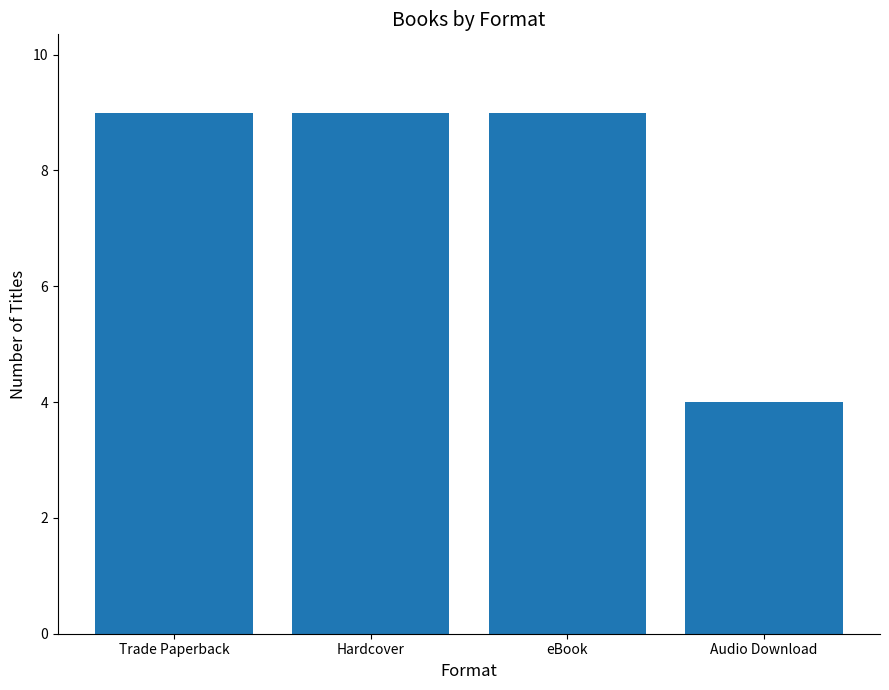

Reading right to left, transcribe all the data shown in this chart.

Audio Download=4	eBook=9	Hardcover=9	Trade Paperback=9